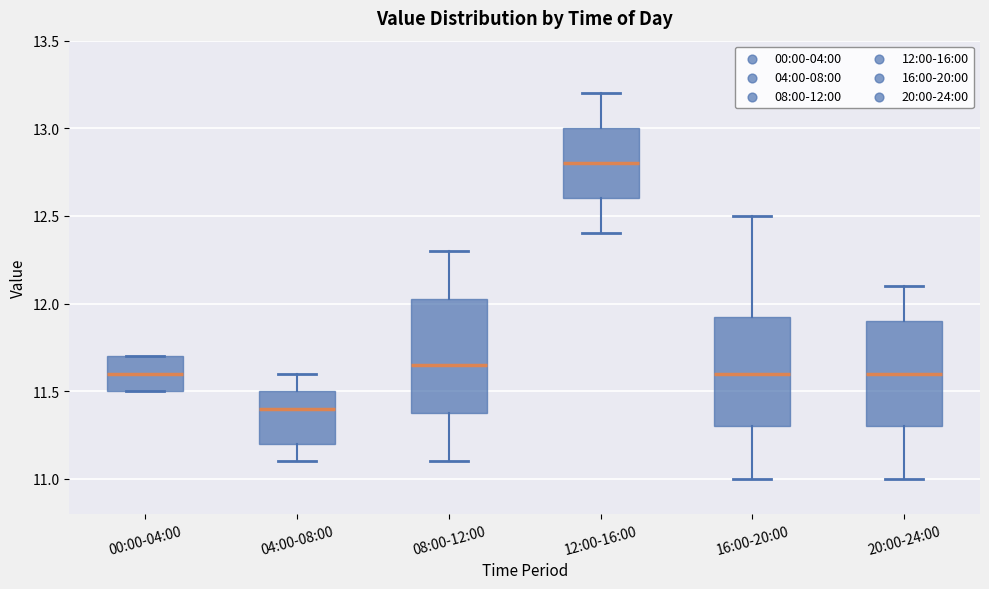

Where does the upper whisker of the box for 16:00-20:00 end on the y-axis? The values are not printed on the chart, so give them approximately, as read against the axis.

12.50